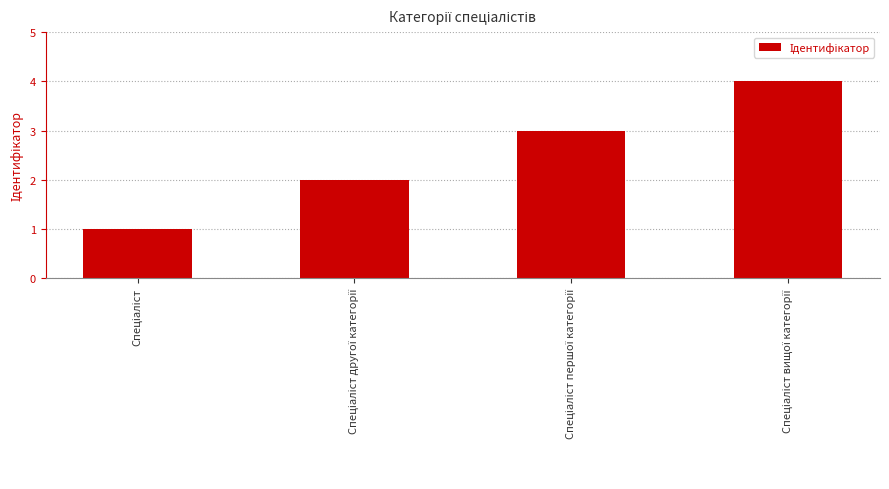

Does the chart contain any negative values?

No